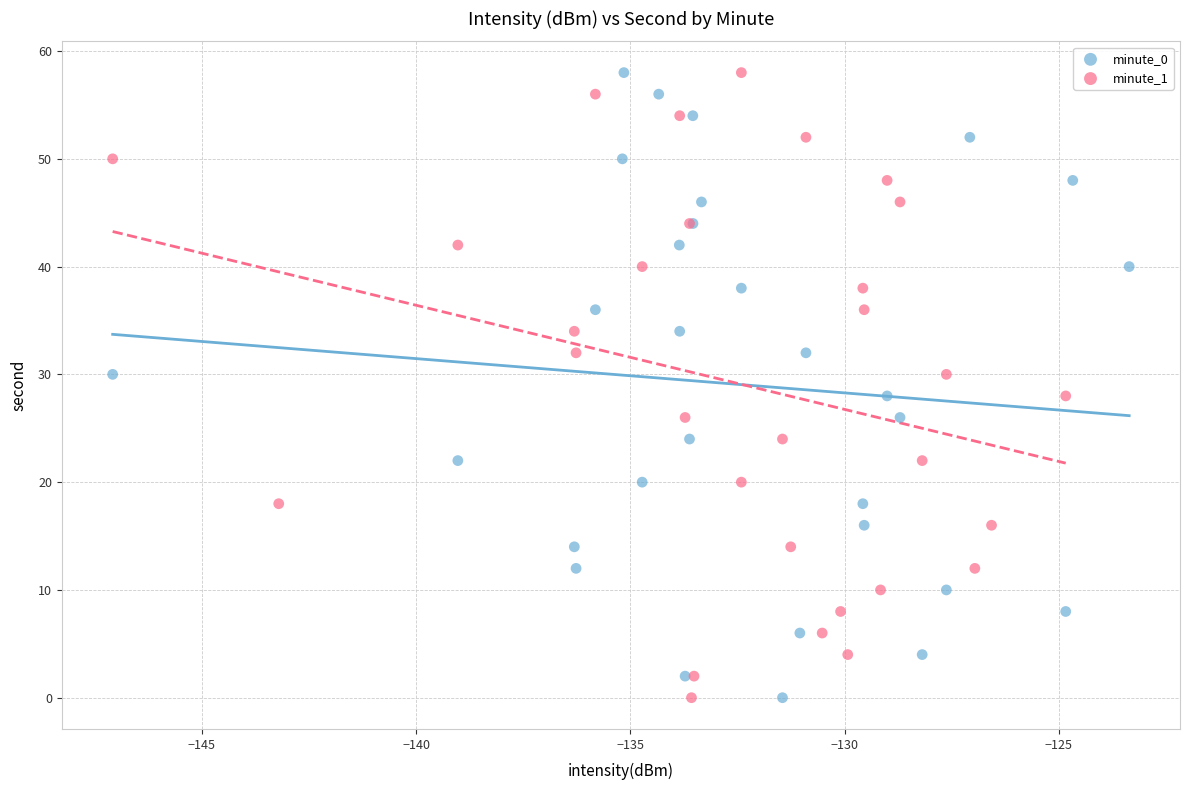

What are all the series names shown in the legend?

minute_0, minute_1